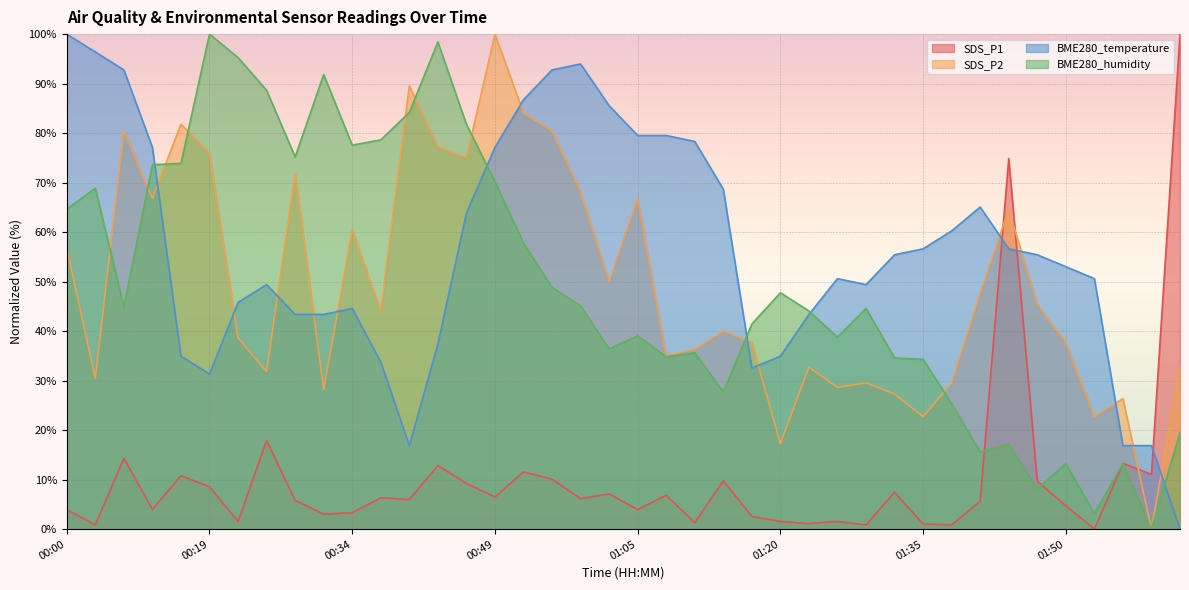

Where do BME280_humidity and SDS_P1 first cross each other?

01:41 and 01:44